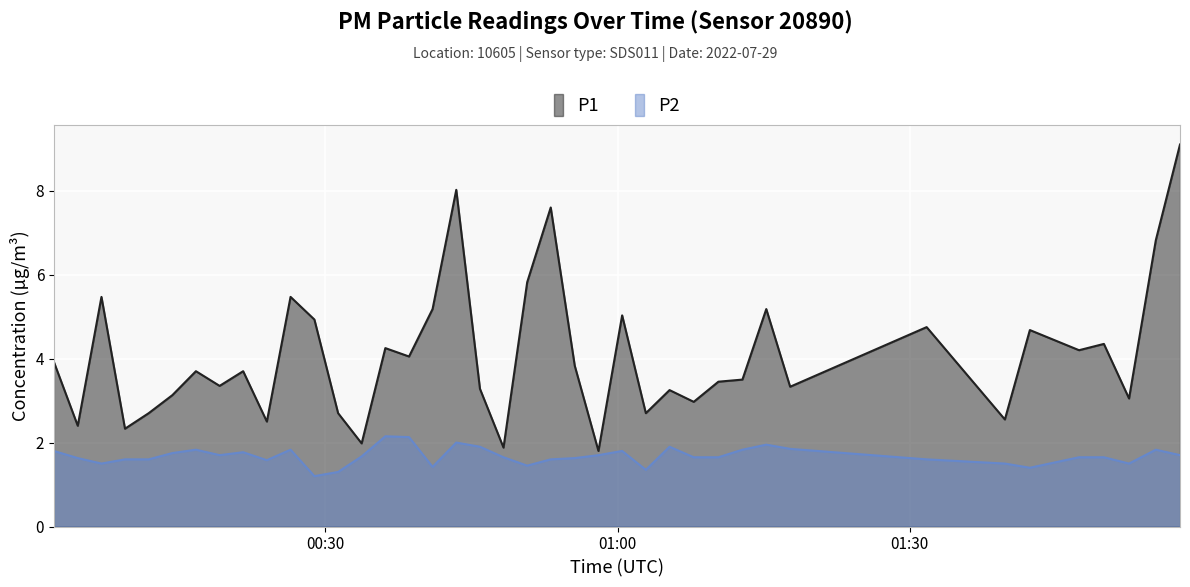

What is the difference between the maximum and minimum values in the P1 series?

7.3